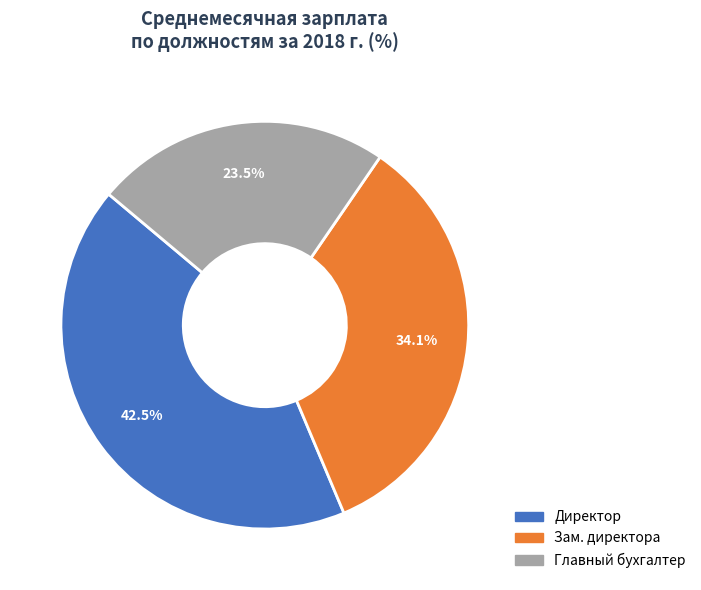

Which has a higher value, Зам. директора or Директор?

Директор